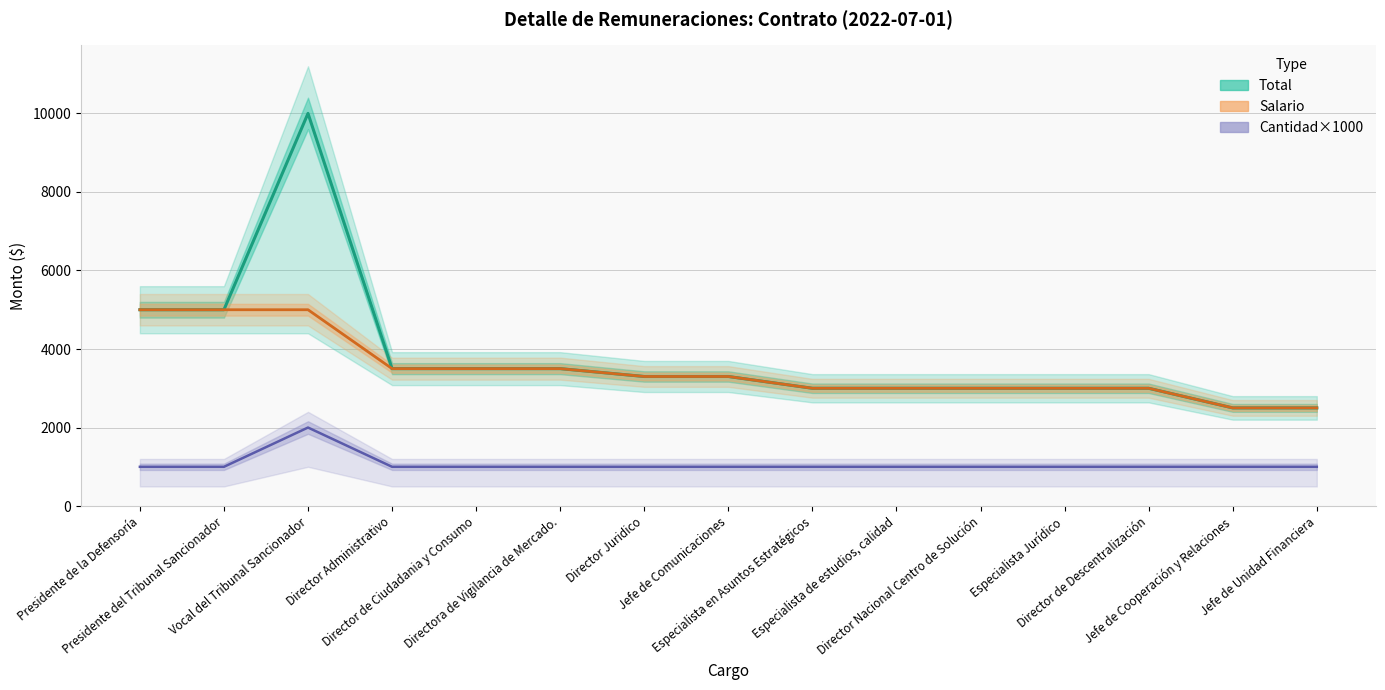

At which label does Total reach its peak?

Vocal del Tribunal Sancionador